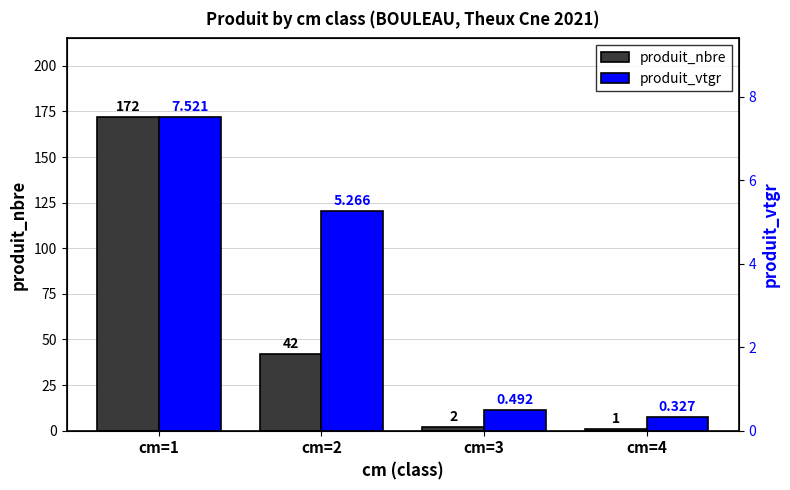

What is the difference between the maximum and minimum values in the produit_vtgr series?

7.2